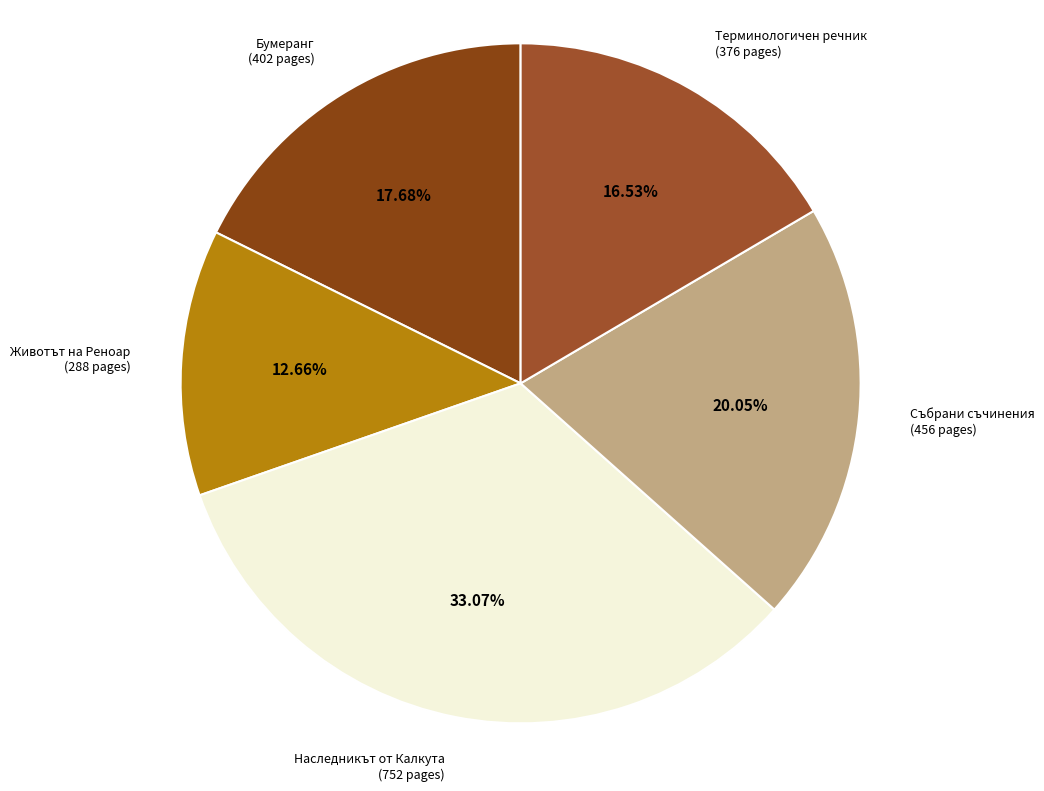

How many segments does this pie chart have?

5